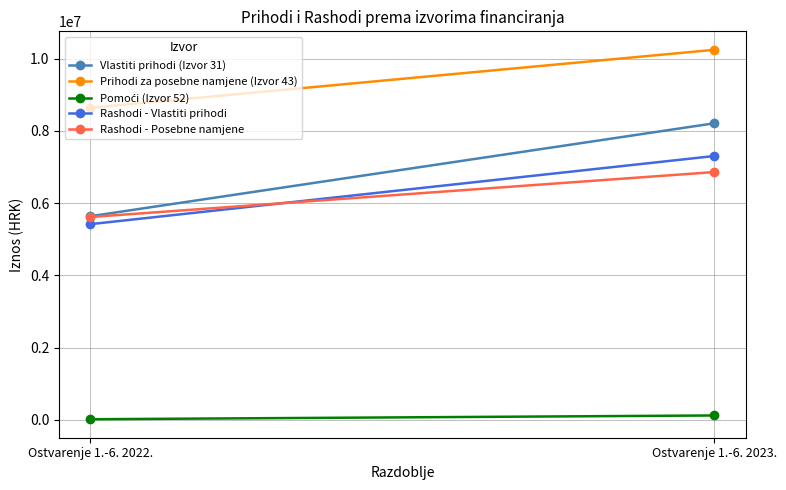

Is the value of Prihodi za posebne namjene (Izvor 43) at Ostvarenje 1.-6. 2022. greater than the value of Rashodi - Vlastiti prihodi at Ostvarenje 1.-6. 2023.?

Yes